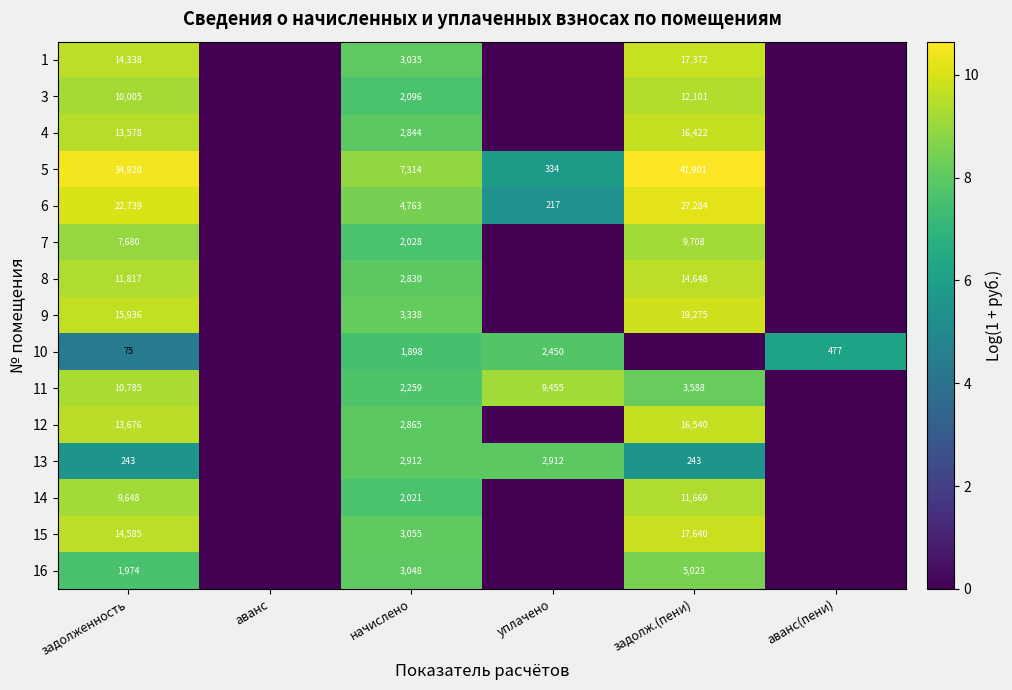

What is the difference between the 11 values at уплачено and задолженность?

1330